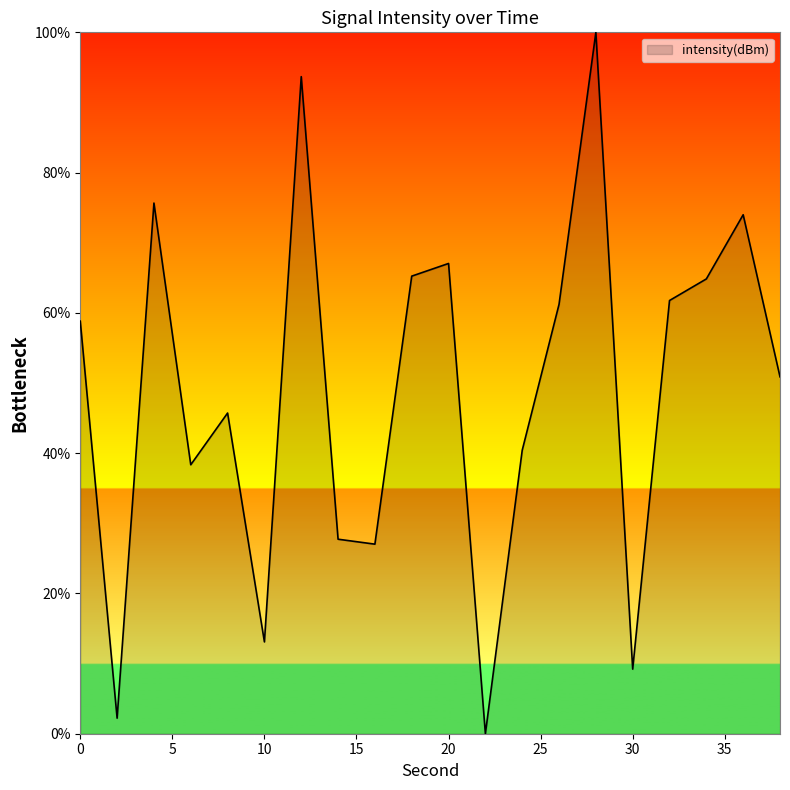

What is the maximum value shown in the chart?

100.0